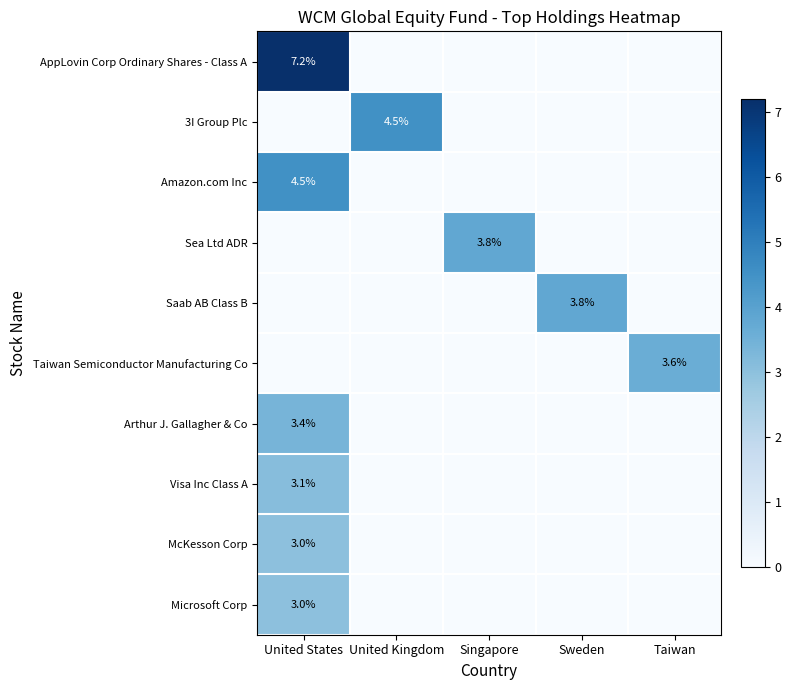

Which series has the largest total across all categories?

AppLovin Corp Ordinary Shares - Class A